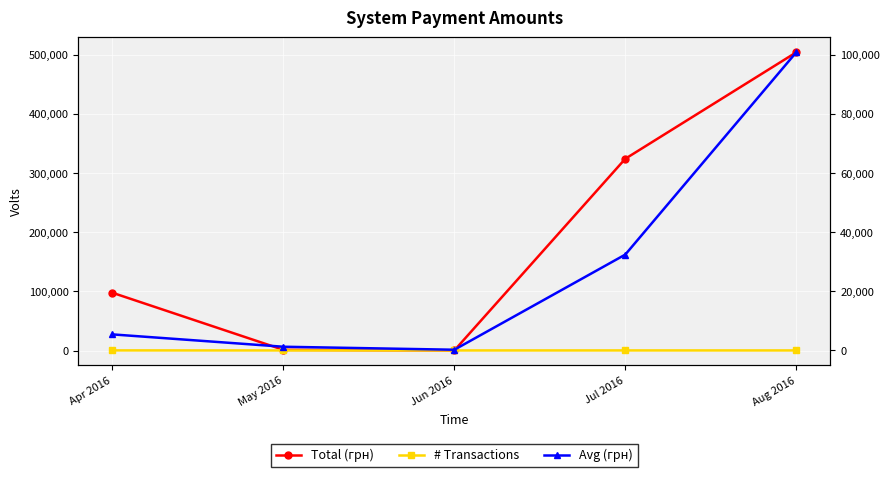

At which category is the sum across all series the highest?

Aug 2016